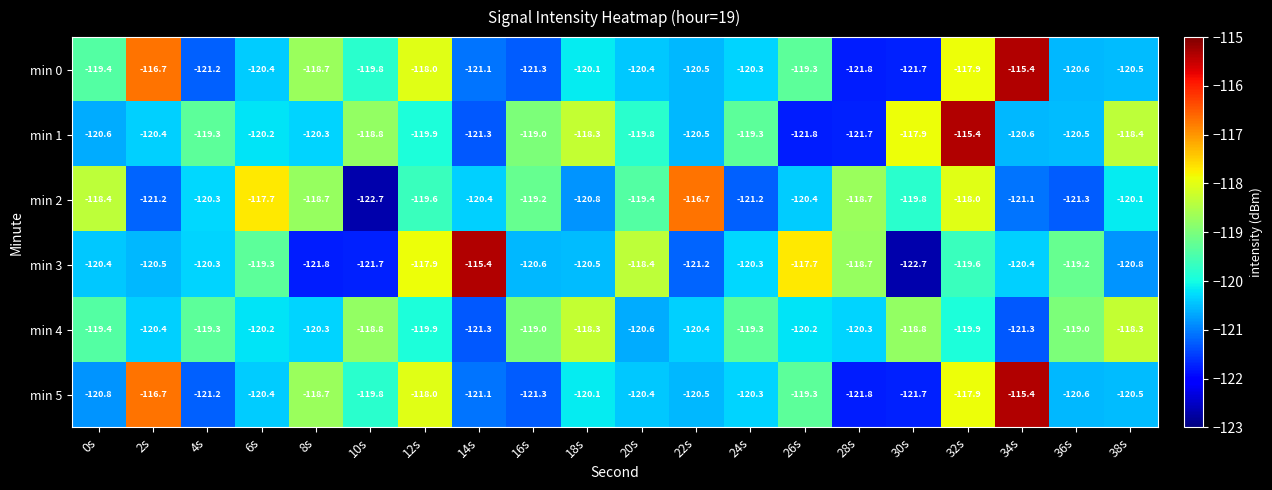

Where does the min 2 series first go above -119?

0s